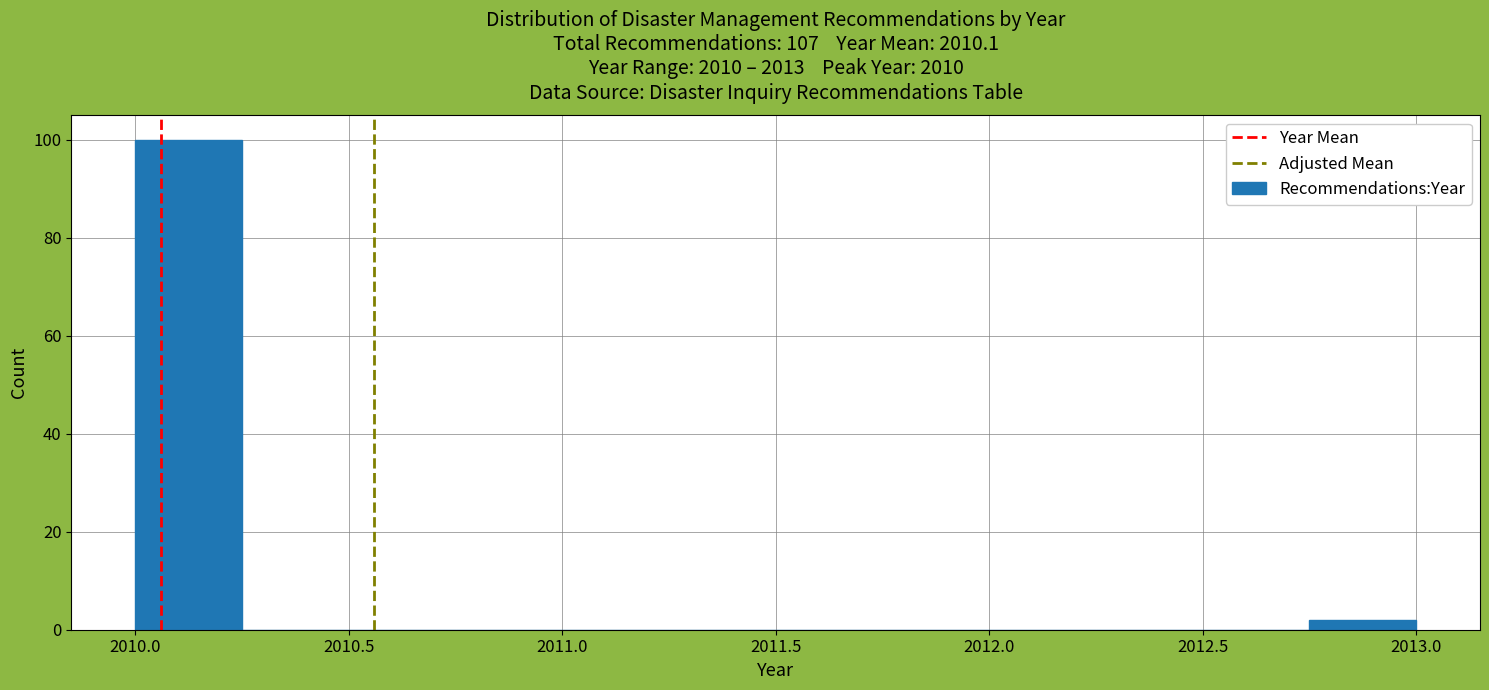

Reading left to right, transcribe this chart: for each bar, give the range it covers on the x-axis and its height. The values are not printed on the chart, so give them approximately, as read against the axis.

2010.00 to 2010.25: 100
2010.25 to 2010.50: 0
2010.50 to 2010.75: 0
2010.75 to 2011.00: 0
2011.00 to 2011.25: 0
2011.25 to 2011.50: 0
2011.50 to 2011.75: 0
2011.75 to 2012.00: 0
2012.00 to 2012.25: 0
2012.25 to 2012.50: 0
2012.50 to 2012.75: 0
2012.75 to 2013.00: 2